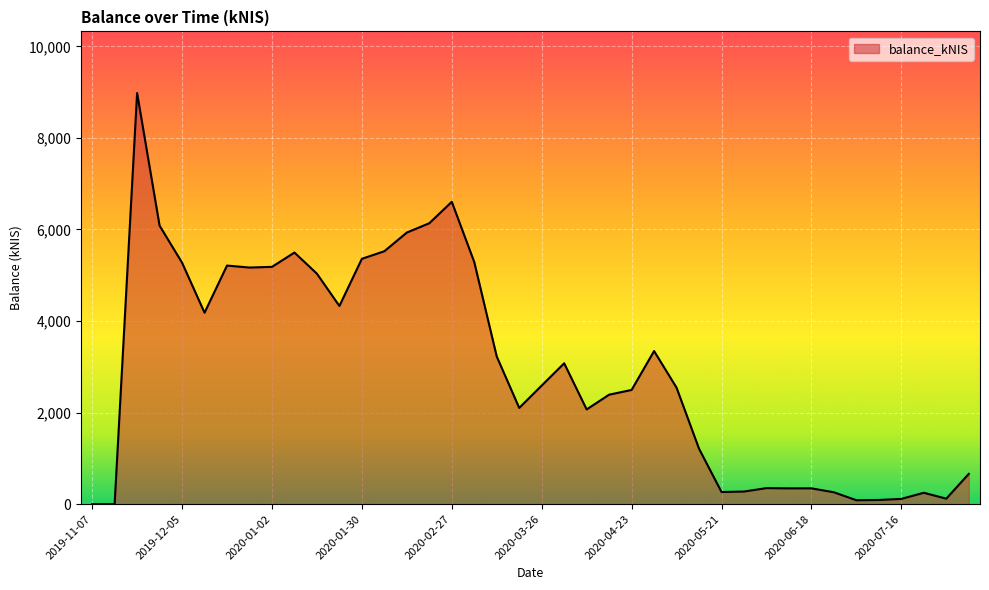

Is this an area chart (filled region under the line)?

Yes